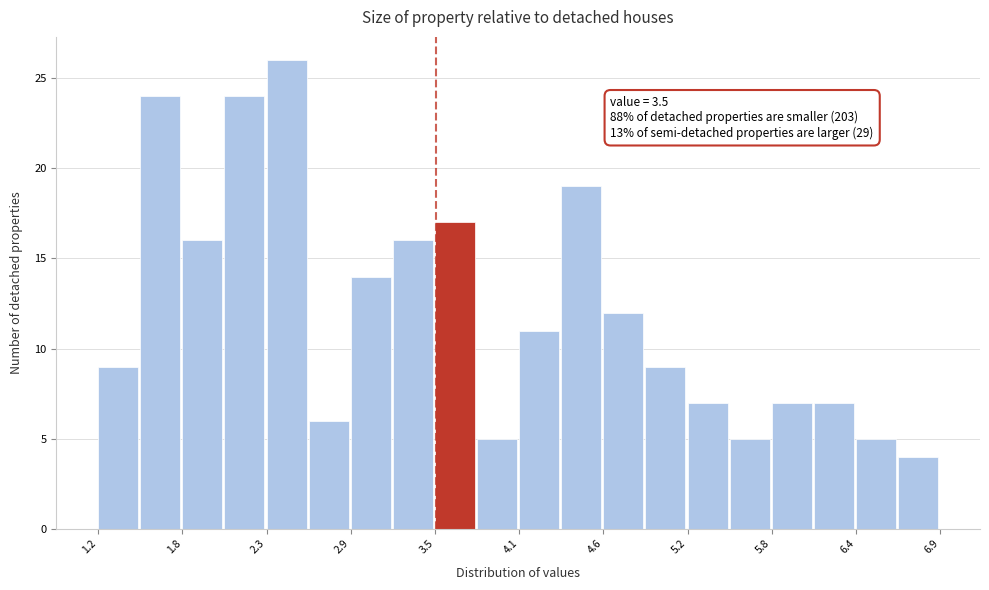

Around what value on the x-axis is the tallest bar? Give the approximate position of its centre, as read against the axis.

2.5